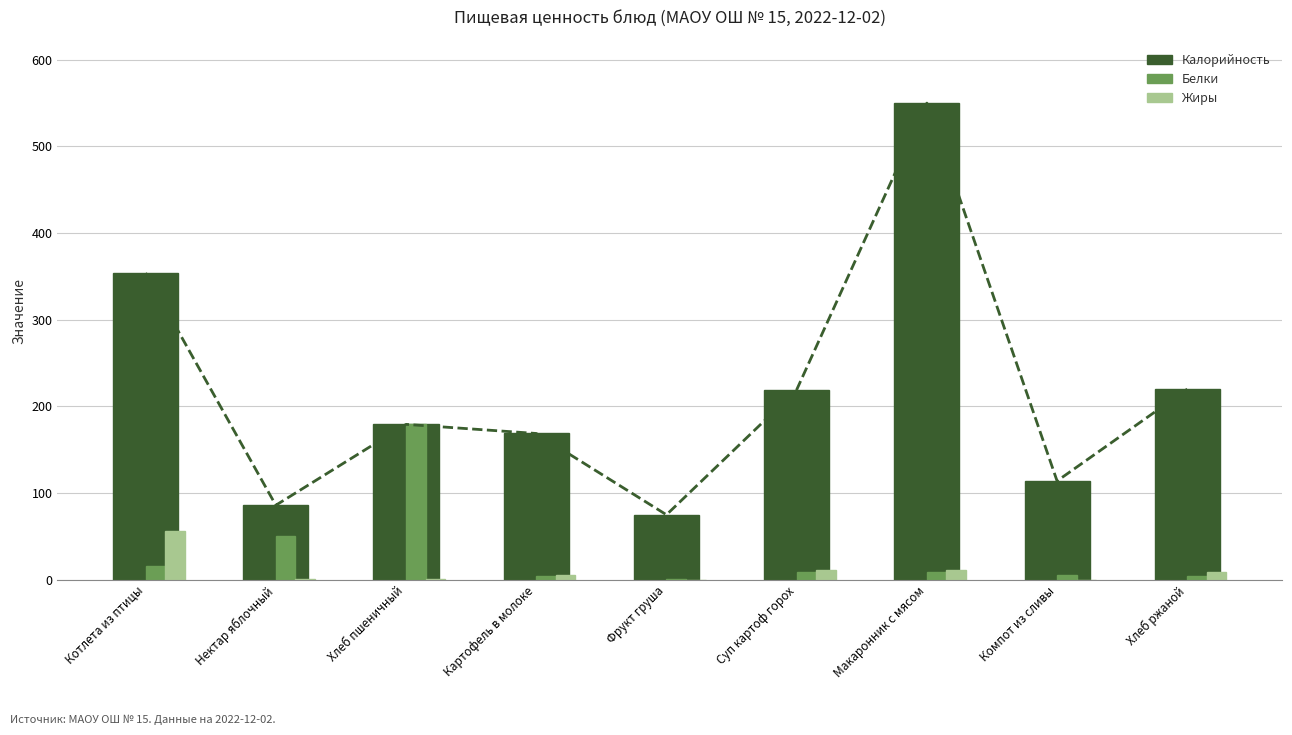

Reading left to right, transcribe all the data shown in this chart.

Калорийность: Котлета из птицы=354.0	Нектар яблочный=86.0	Хлеб пшеничный=179.3	Картофель в молоке=168.8	Фрукт груша=75.0	Суп картоф горох=219.2	Макаронник с мясом=550.0	Компот из сливы=114.0	Хлеб ржаной=220.0
Белки: Котлета из птицы=15.9	Нектар яблочный=50.7	Хлеб пшеничный=179.3	Картофель в молоке=4.7	Фрукт груша=1.4	Суп картоф горох=9.1	Макаронник с мясом=9.1	Компот из сливы=6.0	Хлеб ржаной=4.0
Жиры: Котлета из птицы=56.6	Нектар яблочный=0.6	Хлеб пшеничный=0.8	Картофель в молоке=5.0	Фрукт груша=0.3	Суп картоф горох=11.4	Макаронник с мясом=11.4	Компот из сливы=0.0	Хлеб ржаной=9.0